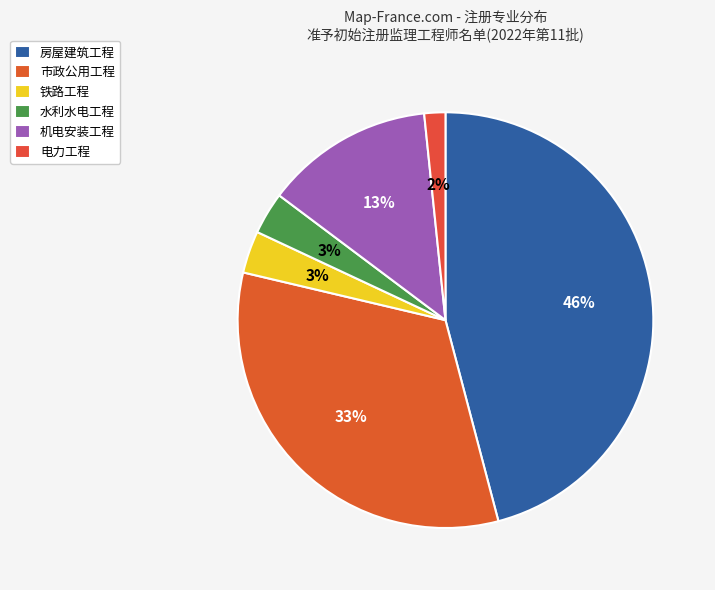

How many slices are in this pie chart?

6